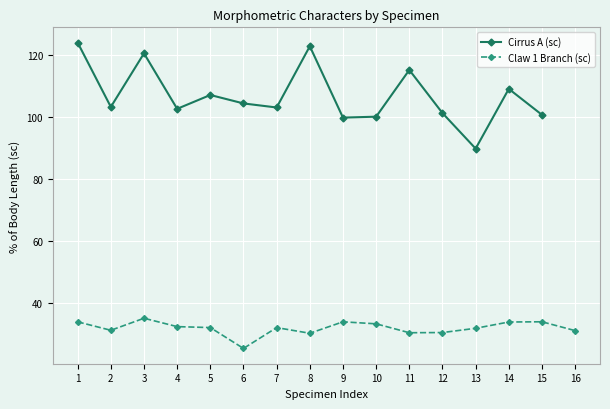

What is the sum of the Cirrus A (sc) values at 5 and 13?

196.7